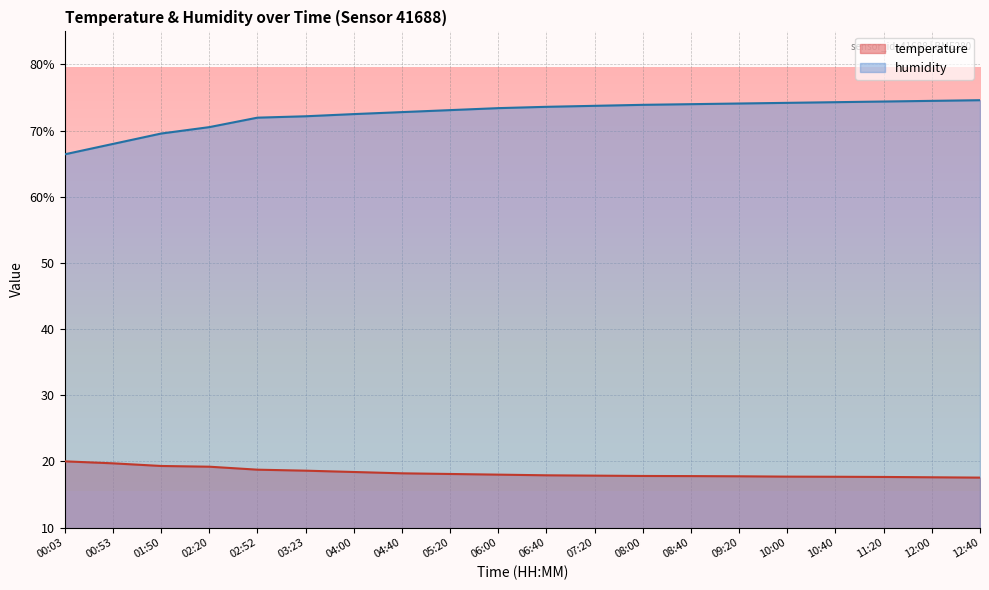

What is the greatest value displayed?

74.6